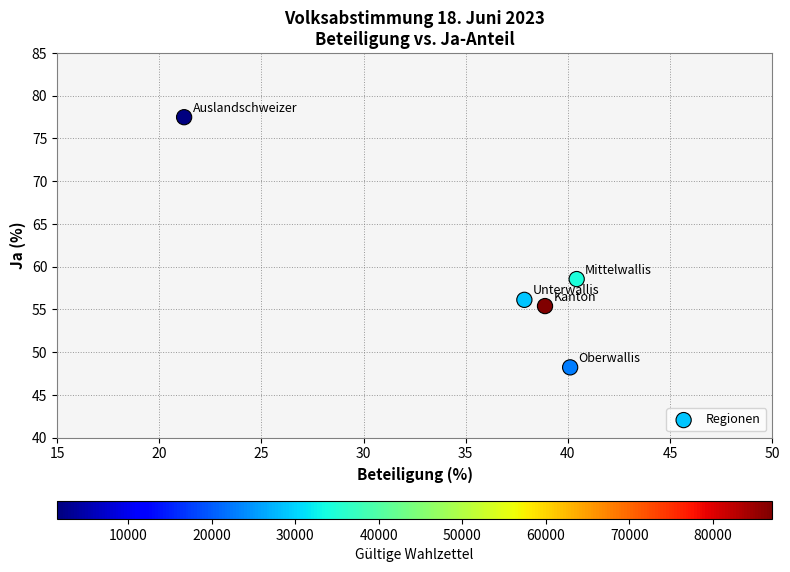

What is the average Y value?

59.2